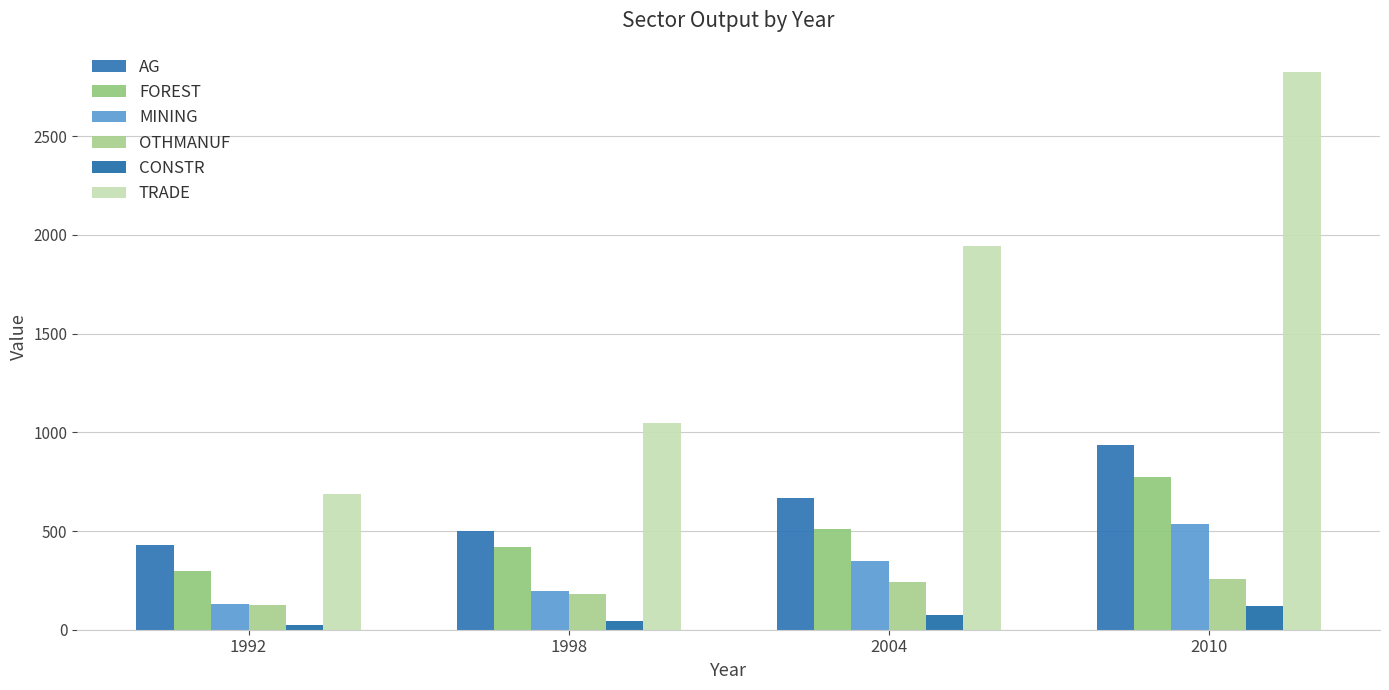

What is the value of the TRADE bar at the 3rd from the left?

1946.4